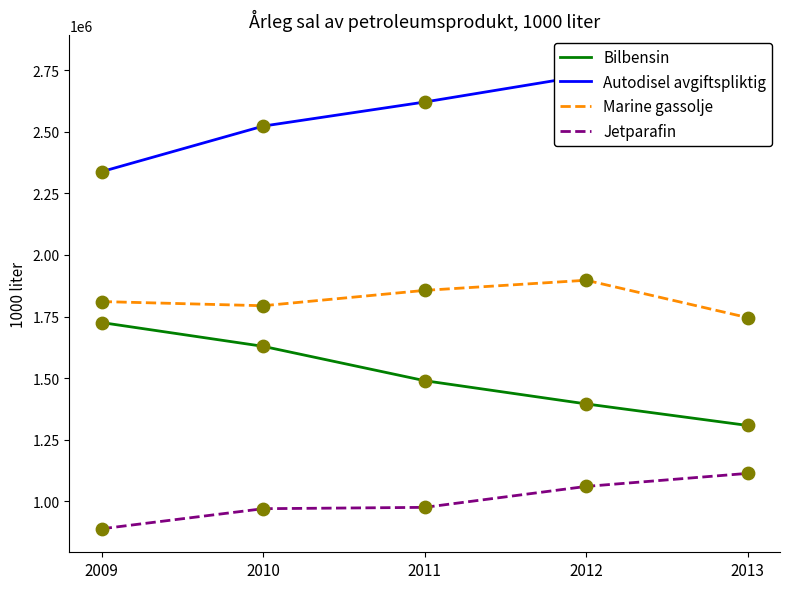

Is the value of Jetparafin at 2011 greater than the value of Marine gassolje at 2012?

No